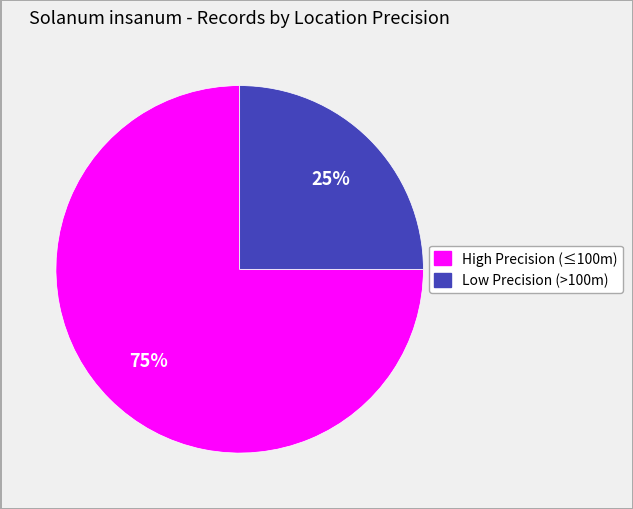

To the nearest percent, what is the difference between the largest and smallest slice percentages?

50%